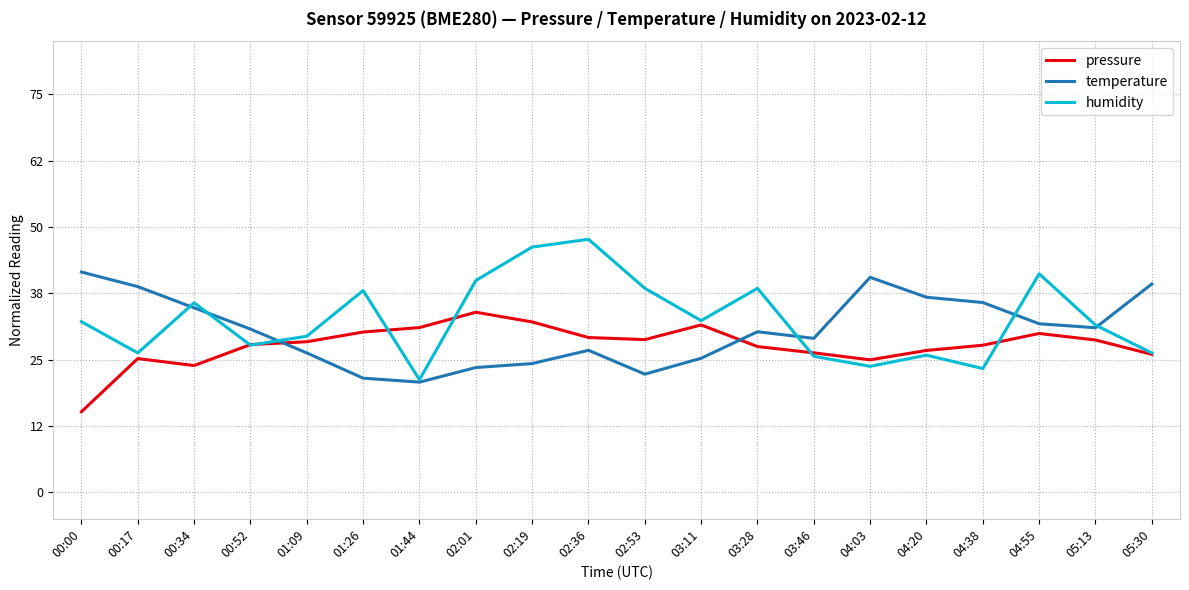

What is the difference between the pressure values at 02:01 and 03:46?

7.7